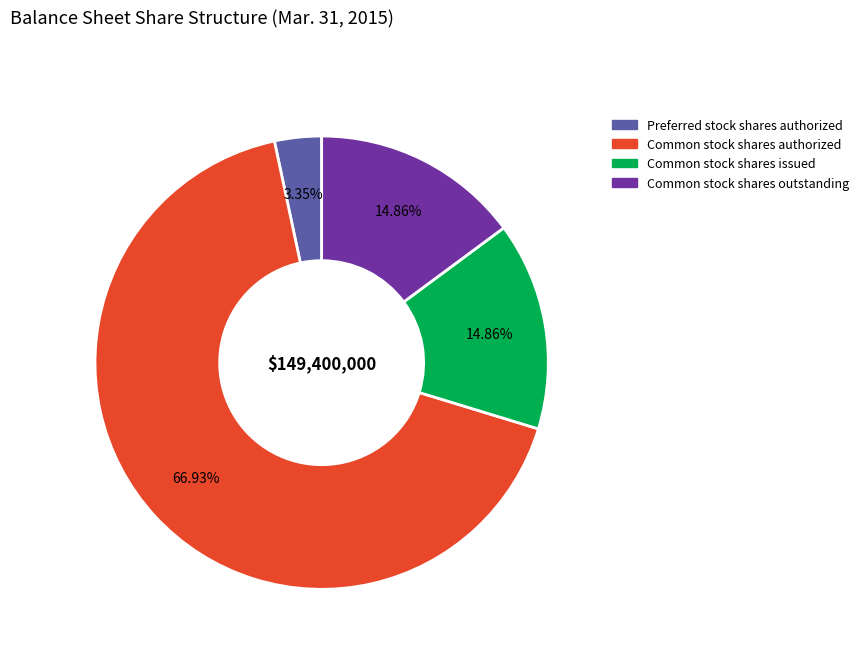

How many segments does this pie chart have?

4